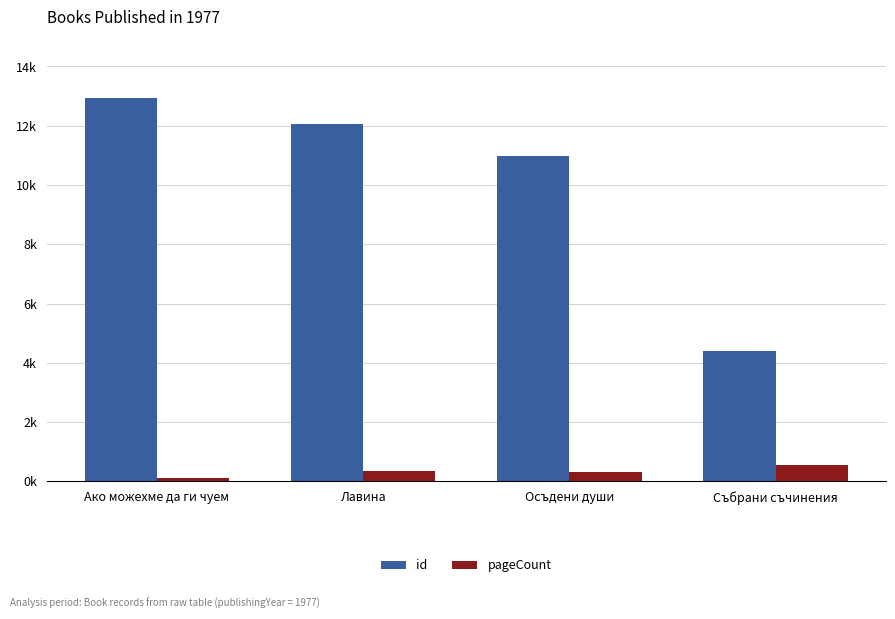

Read the id value at Ако можехме да ги чуем.

12935